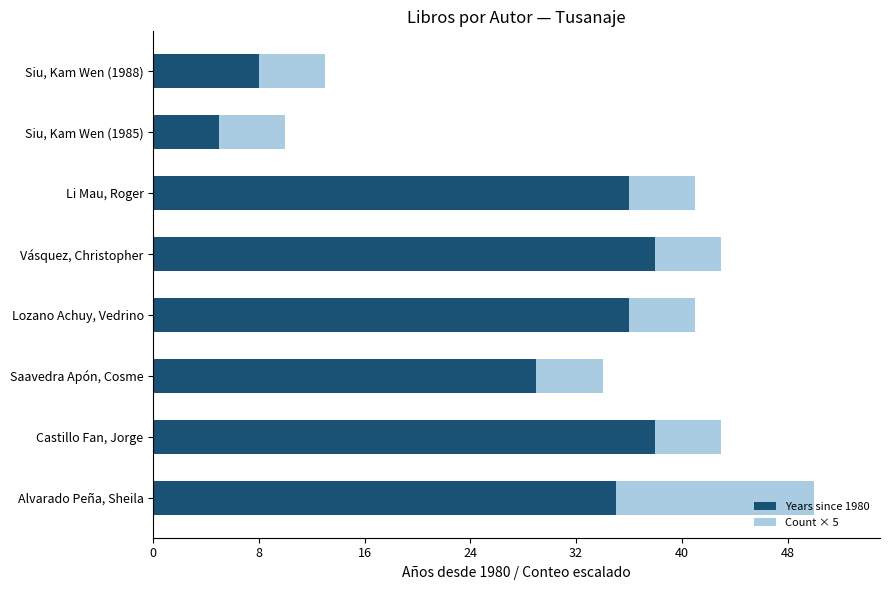

What are all the series names shown in the legend?

Years since 1980, Count × 5